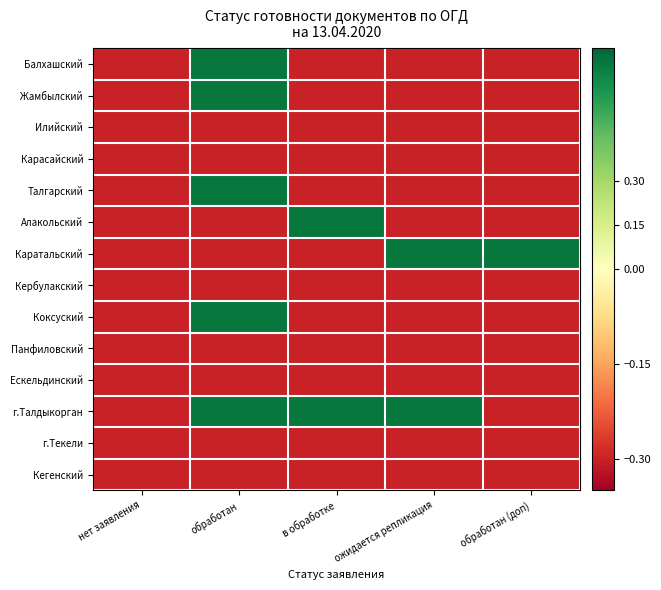

Which series changed the most between в обработке and обработан (доп)?

Алакольский